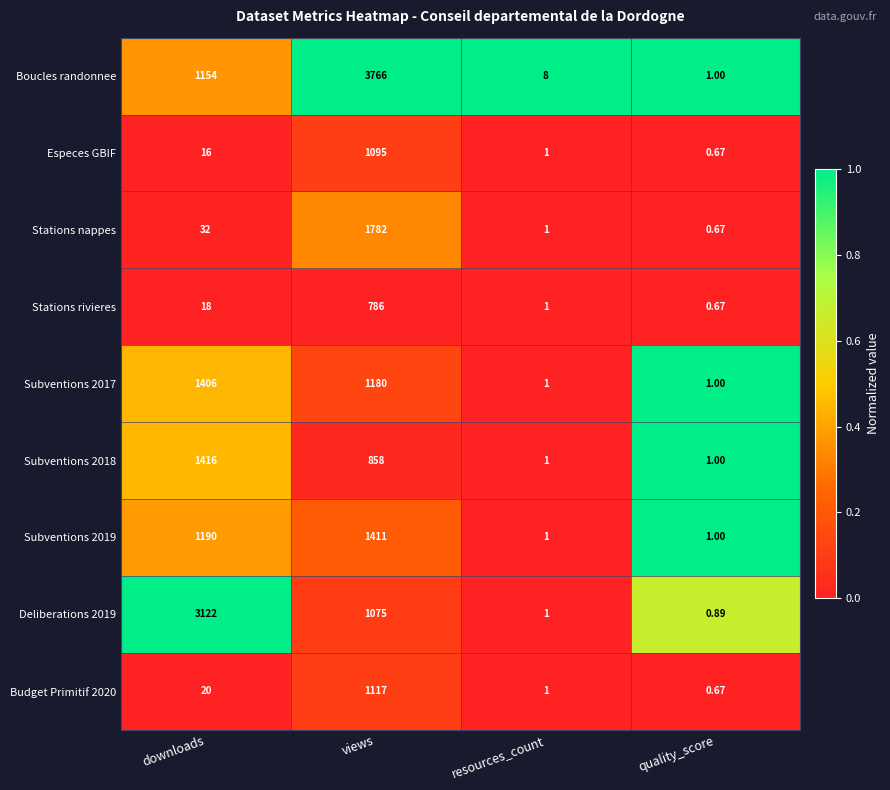

Which category has the highest value across all series?

views